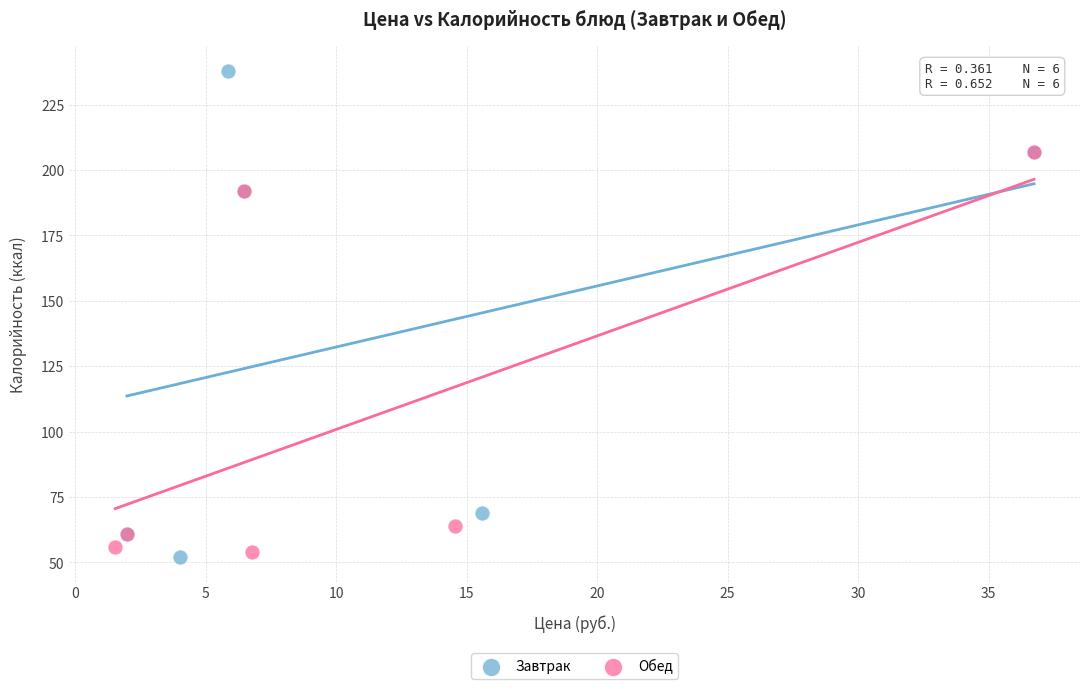

Which series has the largest Y range (max minus min)?

Завтрак